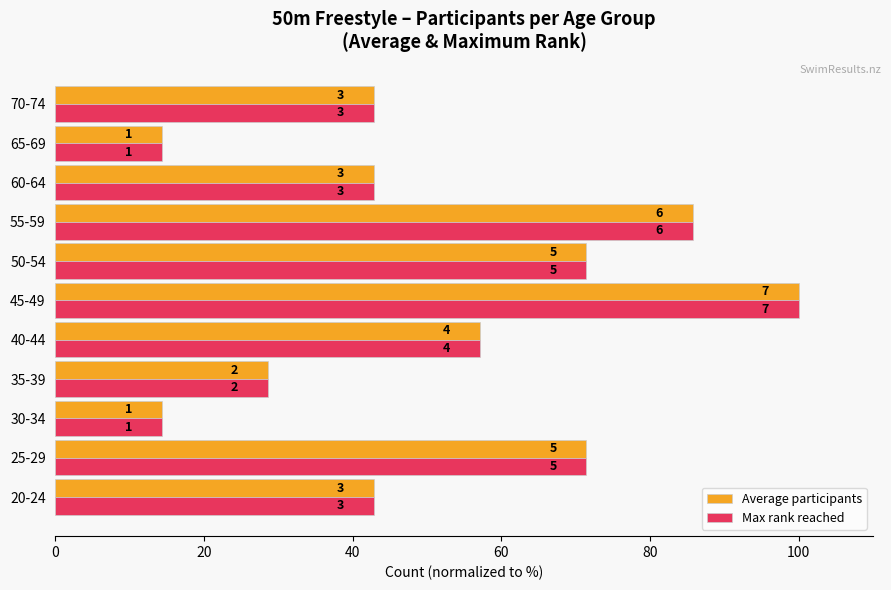

What are all the series names shown in the legend?

Average participants, Max rank reached